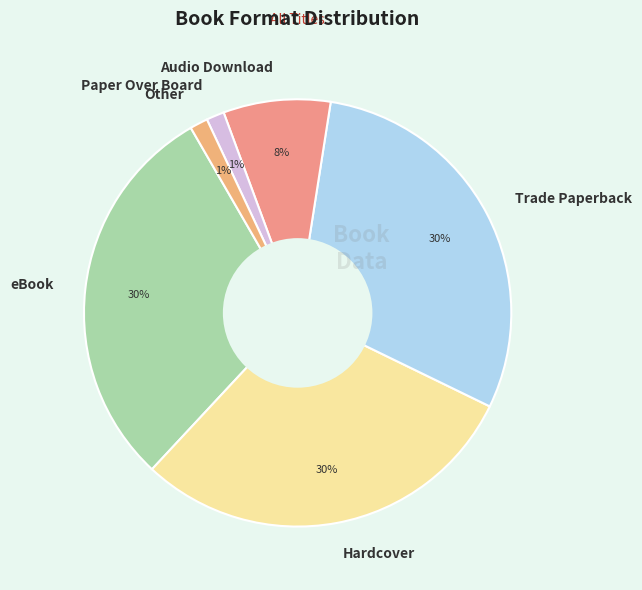

How many segments does this pie chart have?

6